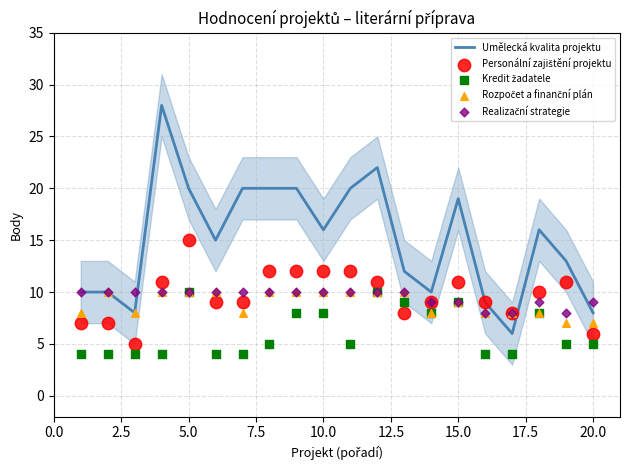

Which series has the largest Y range (max minus min)?

Umělecká kvalita projektu